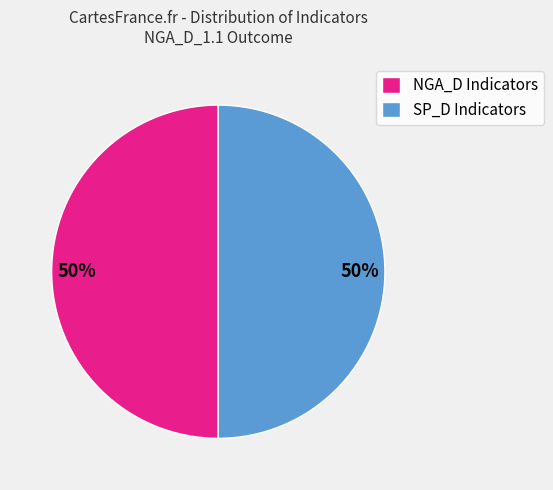

How many segments does this pie chart have?

2